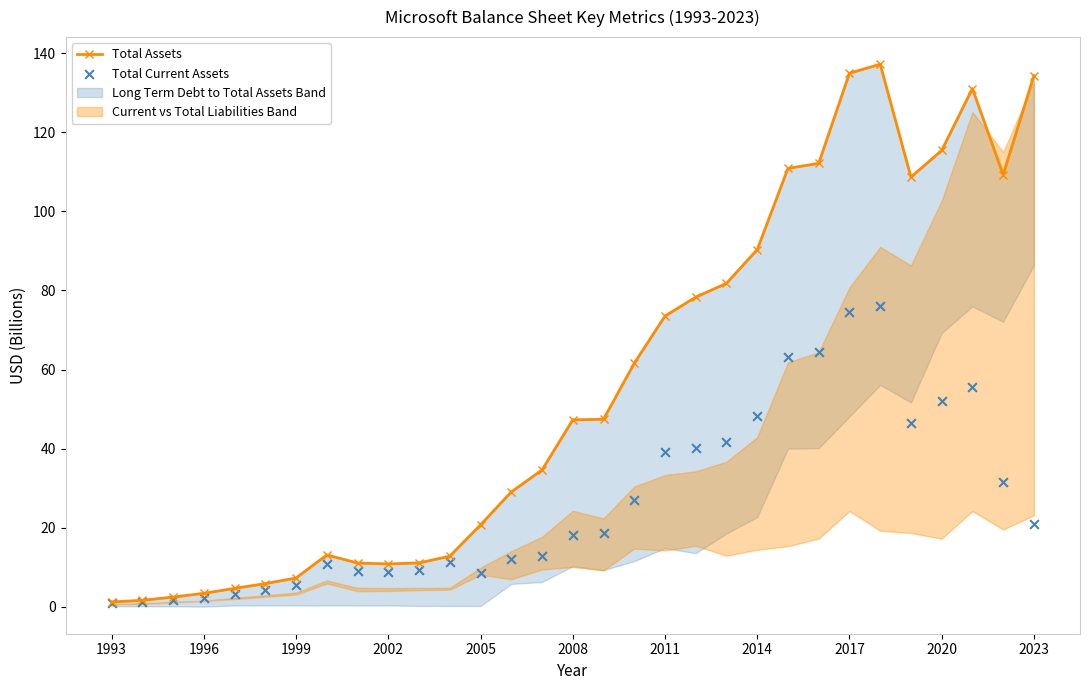

At how many categories does at least one series exceed 125?

4